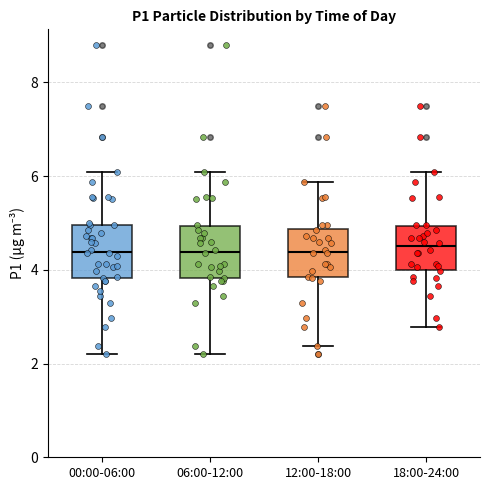

Reading left to right, read every box against the y-axis: the position of its median line, the range the box covers, and the ends of its whiskers. The values are not printed on the chart, so give them approximately, as read against the axis.

00:00-06:00: median 4.4, box 3.8 to 5.0, whiskers 2.2 to 6.0
06:00-12:00: median 4.4, box 3.8 to 5.0, whiskers 2.2 to 6.0
12:00-18:00: median 4.4, box 3.8 to 4.8, whiskers 2.4 to 5.8
18:00-24:00: median 4.6, box 4.0 to 5.0, whiskers 2.8 to 6.0